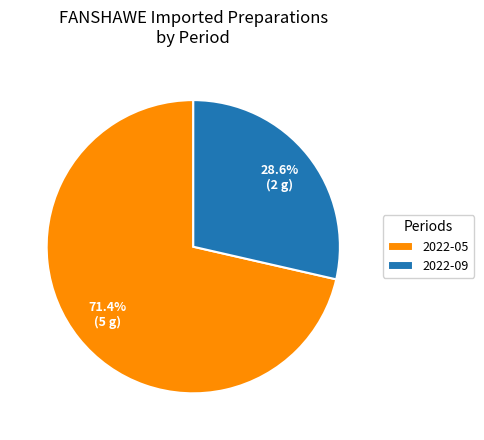

Is it true that 2022-09 is 29% of the pie?

True